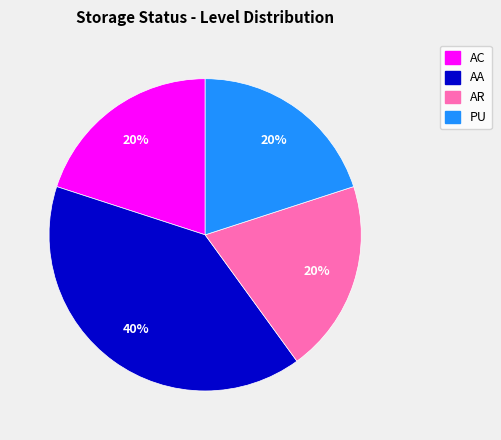

To the nearest percent, what percentage of the pie is PU?

20%